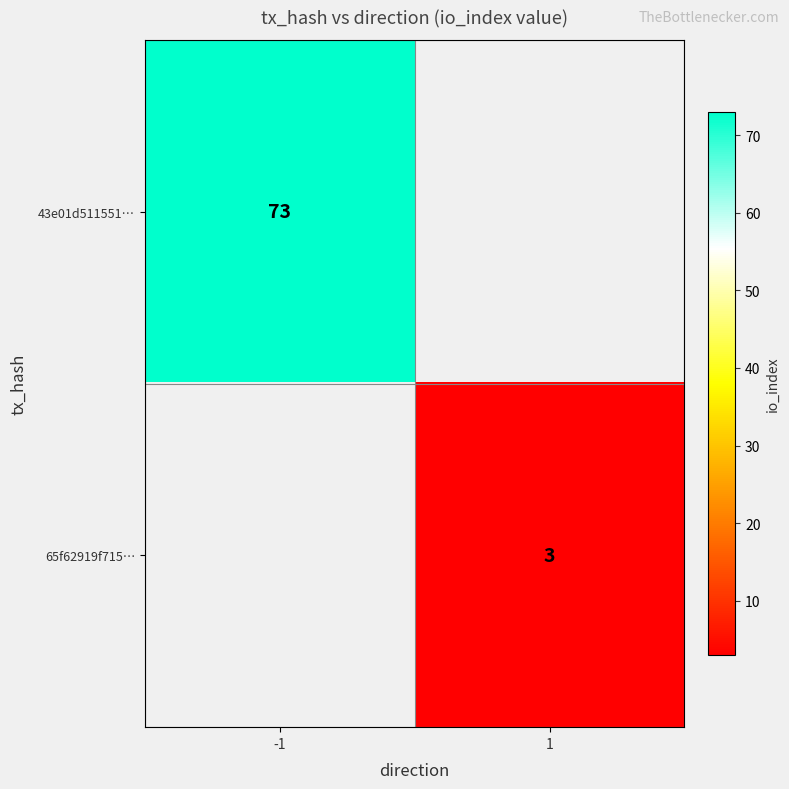

At how many categories does at least one series exceed 44?

1